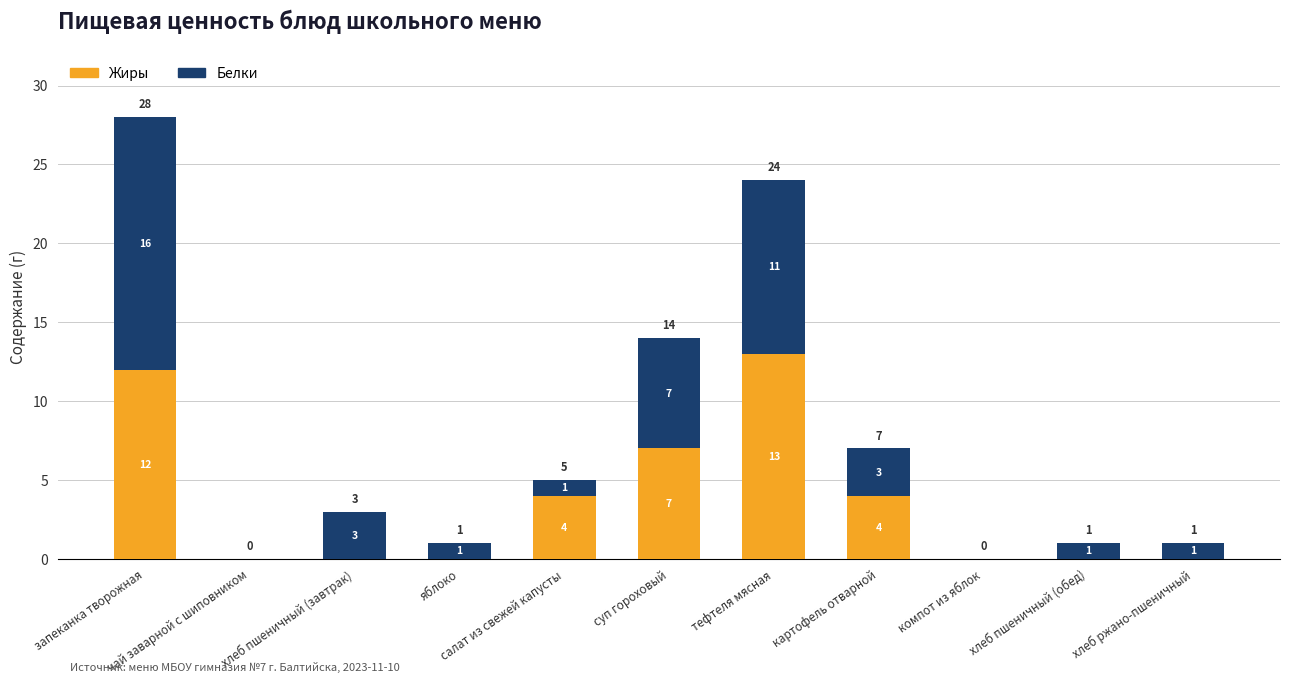

What is the total value across all series at яблоко?

1